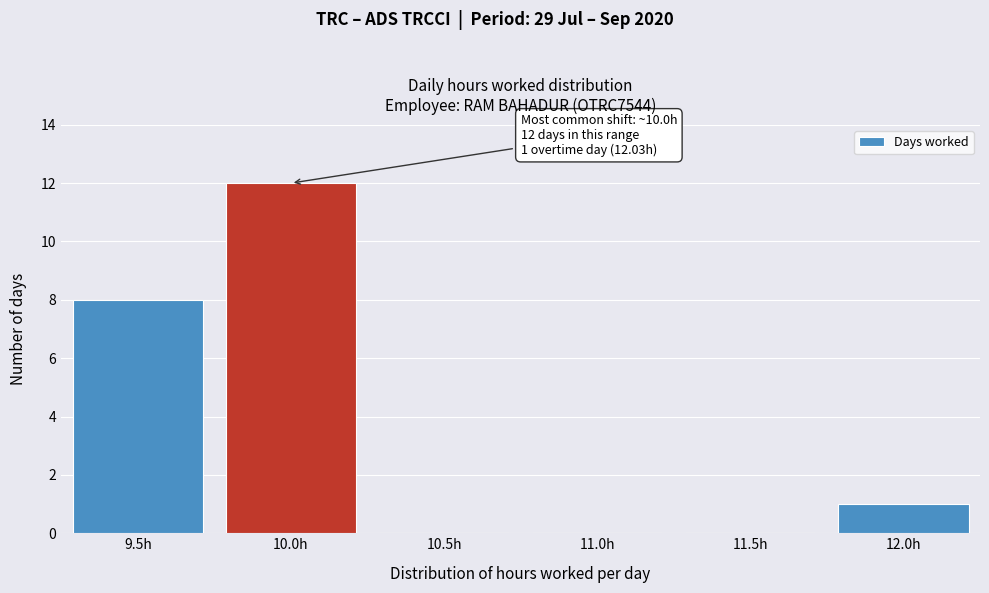

Reading left to right, transcribe all the data shown in this chart.

9.5h=8	10.0h=12	10.5h=0	11.0h=0	11.5h=0	12.0h=1